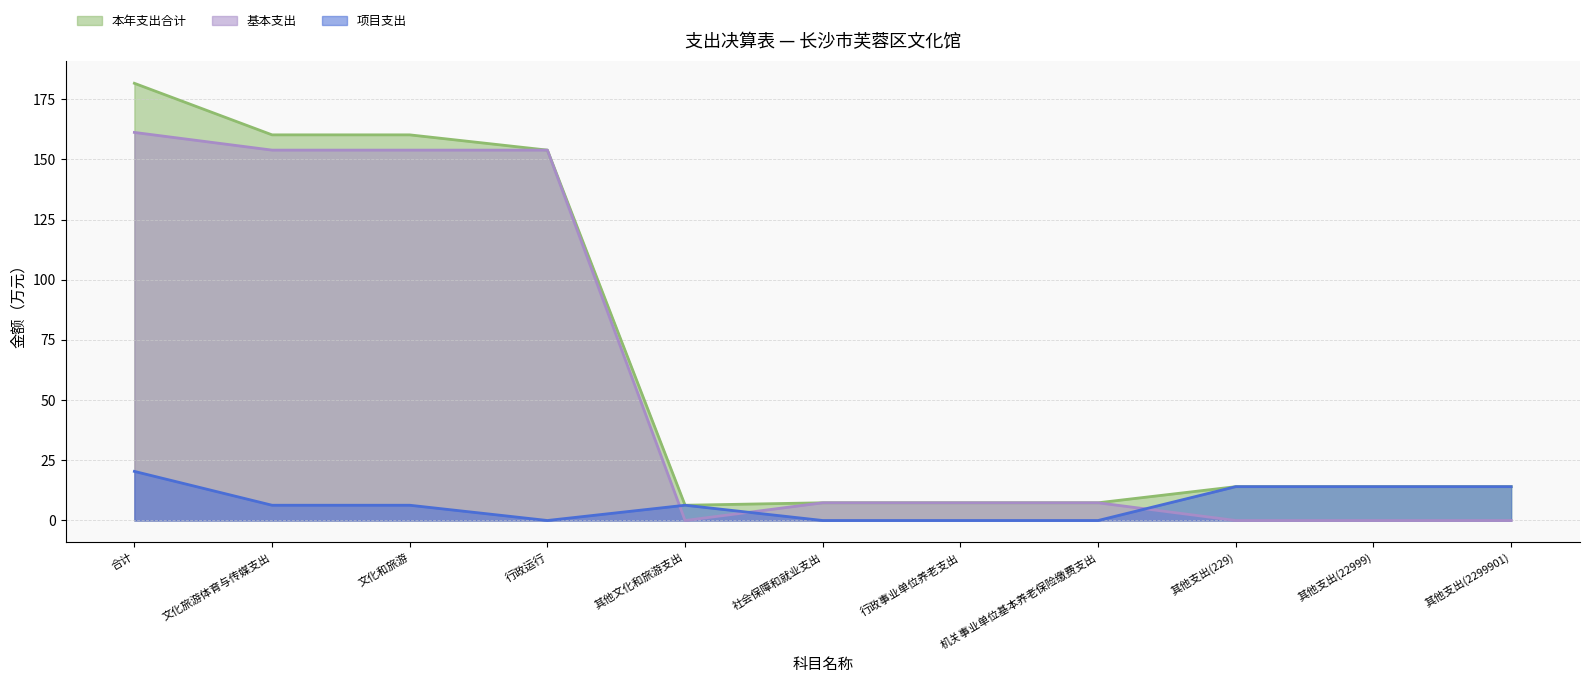

What position from the left is 社会保障和就业支出?

6